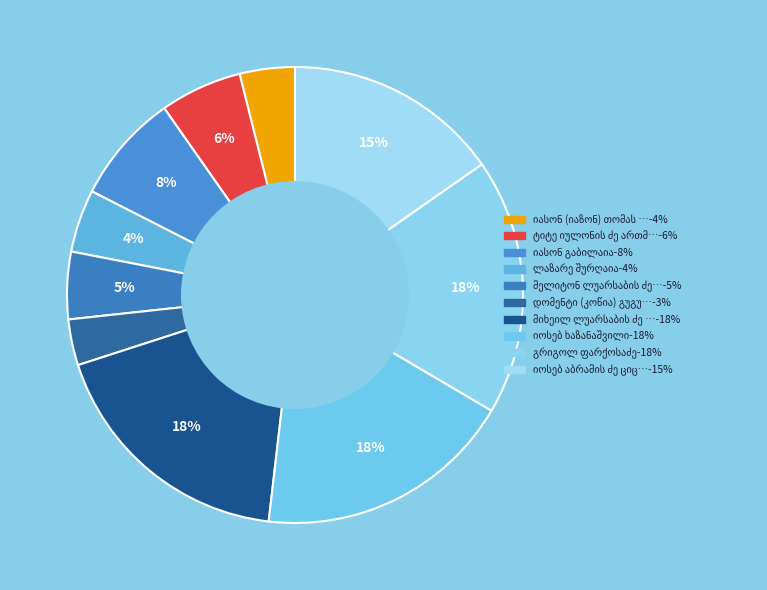

Combined, do ტიტე იულონის ძე ართმელიძე and გრიგოლ ფარქოსაძე account for over 50%?

No